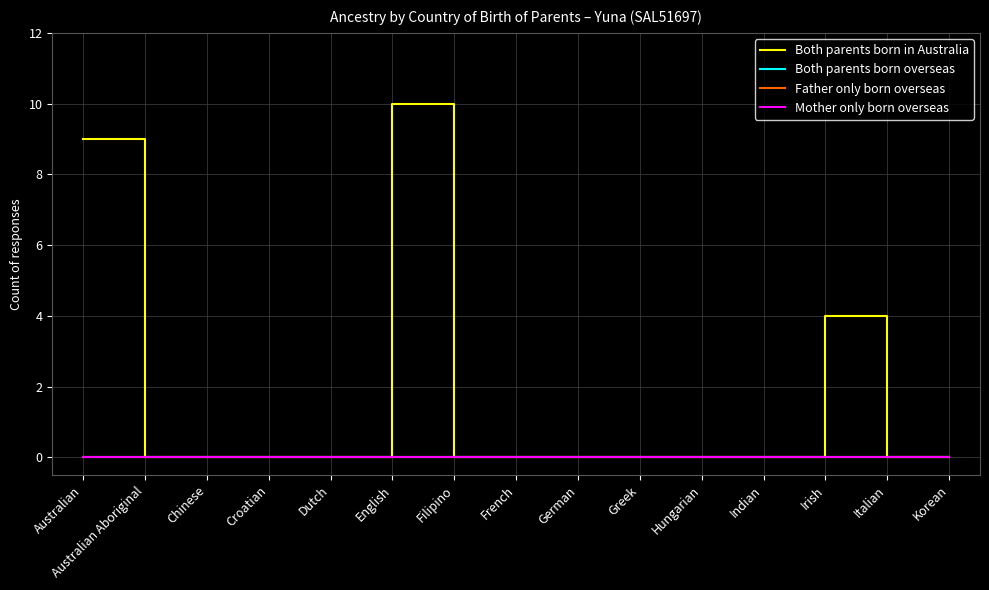

Does the chart display data point markers on the line(s)?

No